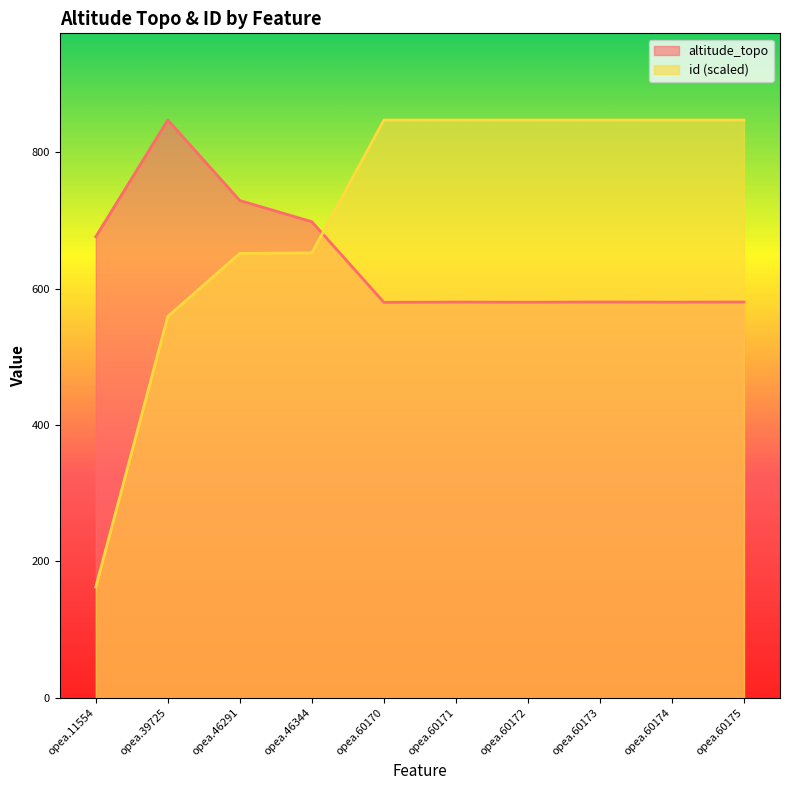

Which series ends up on top after the final intersection of id and altitude_topo?

id